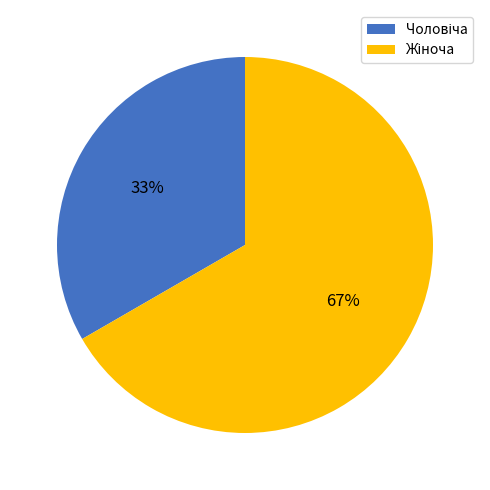

To the nearest percent, what is the average slice percentage?

50%